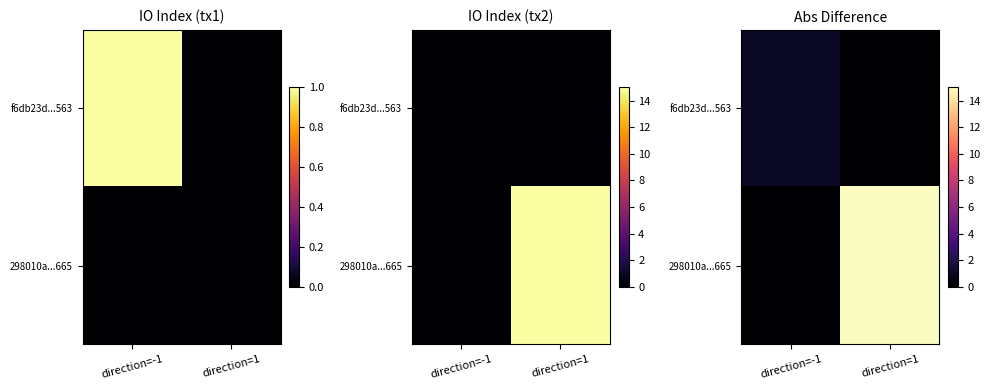

The 298010a...665 series shows 6 at direction=1. True or false?

False